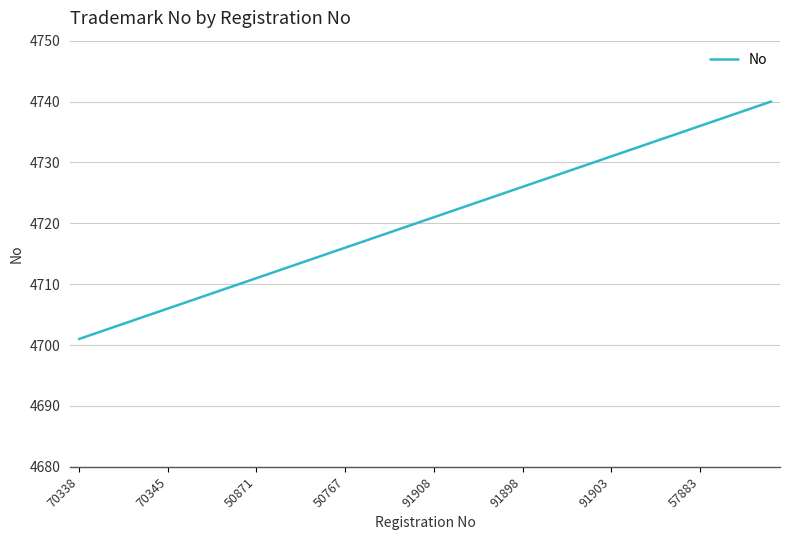

What is the smallest value displayed?

4701